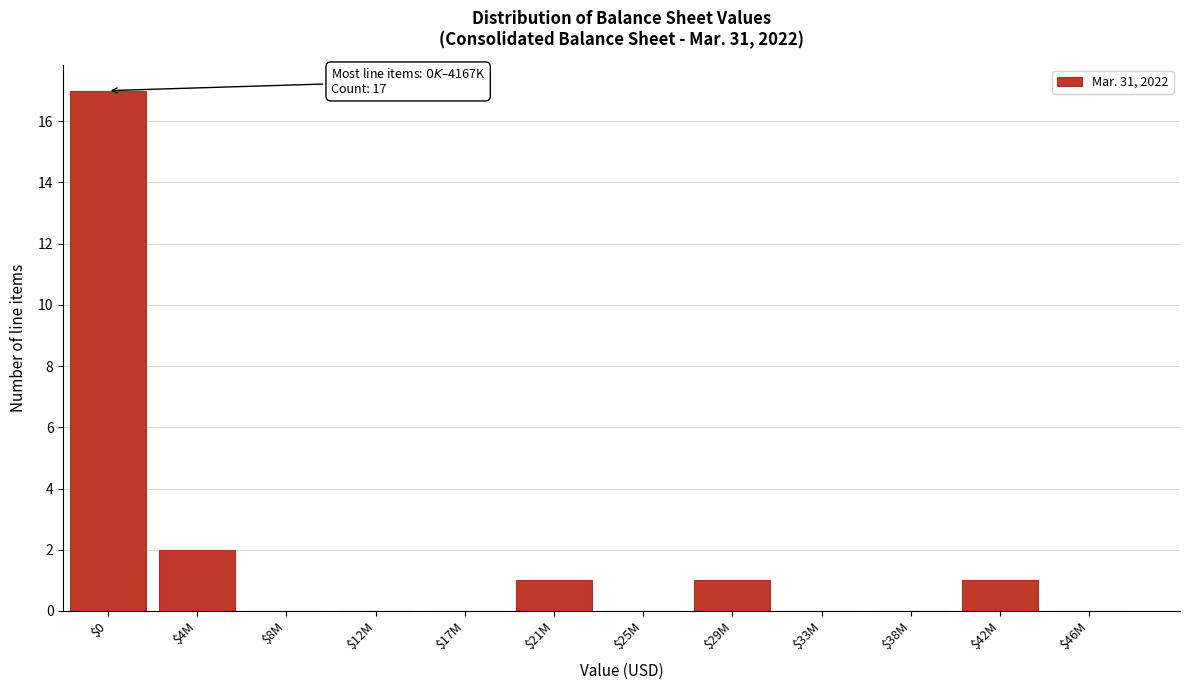

What is the sum of all values?

22